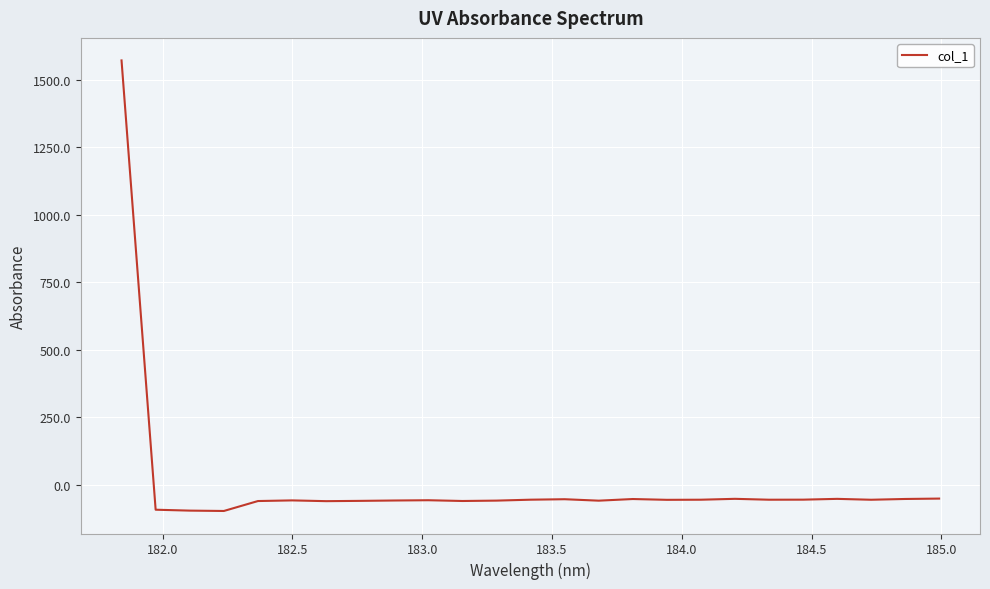

What is the maximum value shown in the chart?

1571.0